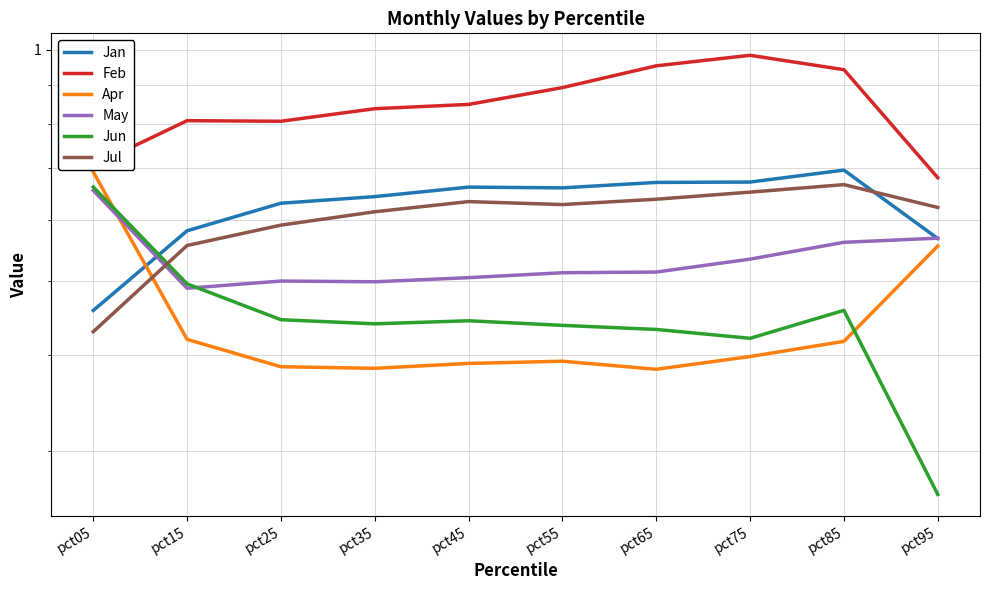

Between pct05 and pct75, which series saw the biggest shift?

Apr